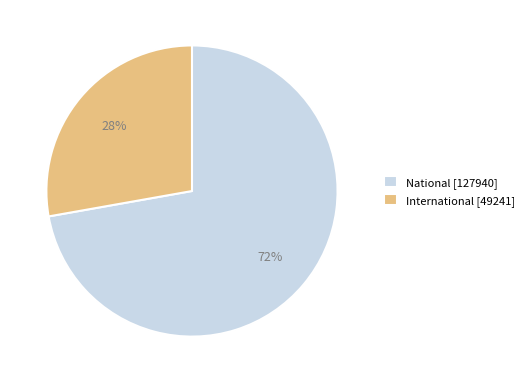

What is the ratio of the value at National to the value at International?

2.6